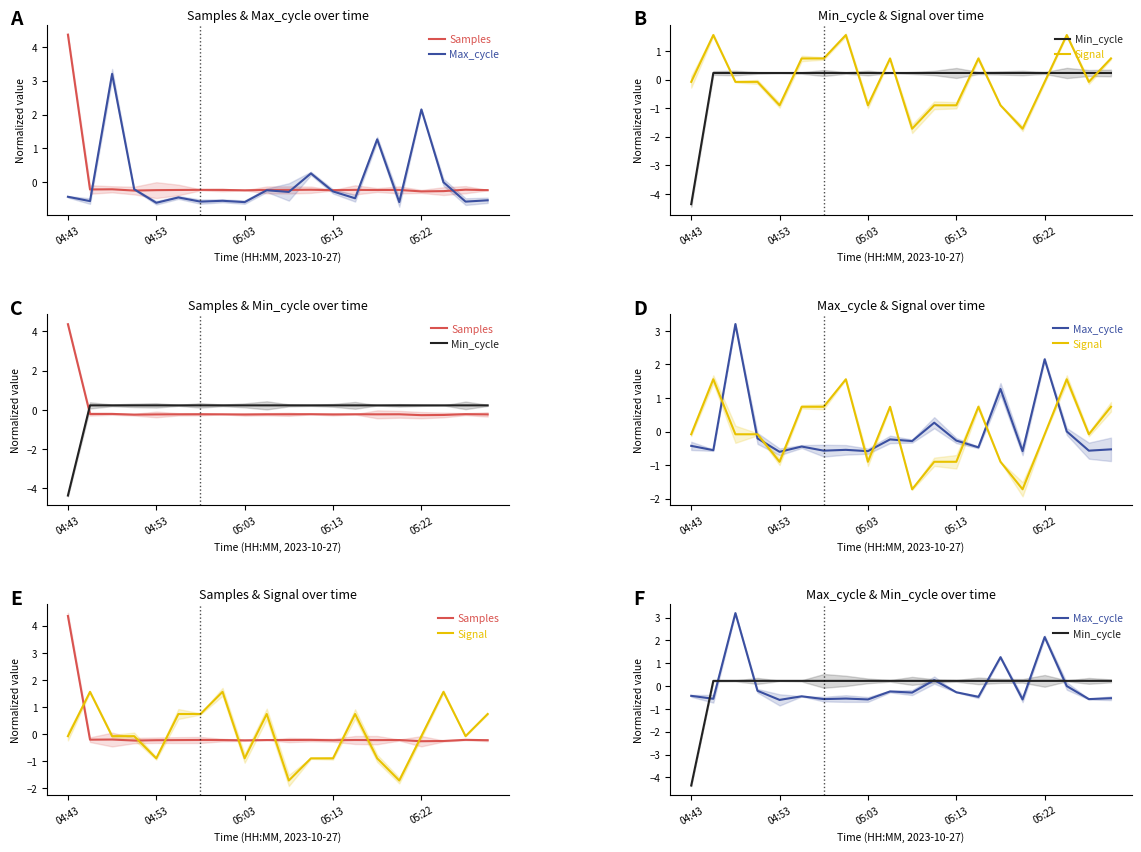

Reading left to right, list all the values displayed in this chart.

Samples: 4.4	-0.2	-0.2	-0.2	-0.2	-0.2	-0.2	-0.2	-0.2	-0.2	-0.2	-0.2	-0.2	-0.2	-0.2	-0.2	-0.3	-0.3	-0.2	-0.2
Max_cycle: -0.4	-0.6	3.2	-0.2	-0.6	-0.4	-0.6	-0.5	-0.6	-0.2	-0.3	0.3	-0.3	-0.5	1.3	-0.6	2.2	0.0	-0.6	-0.5
Min_cycle: -4.4	0.2	0.2	0.2	0.2	0.2	0.2	0.2	0.2	0.2	0.2	0.2	0.2	0.2	0.2	0.2	0.2	0.2	0.2	0.2
Signal: -0.1	1.6	-0.1	-0.1	-0.9	0.7	0.7	1.6	-0.9	0.7	-1.7	-0.9	-0.9	0.7	-0.9	-1.7	-0.1	1.6	-0.1	0.7